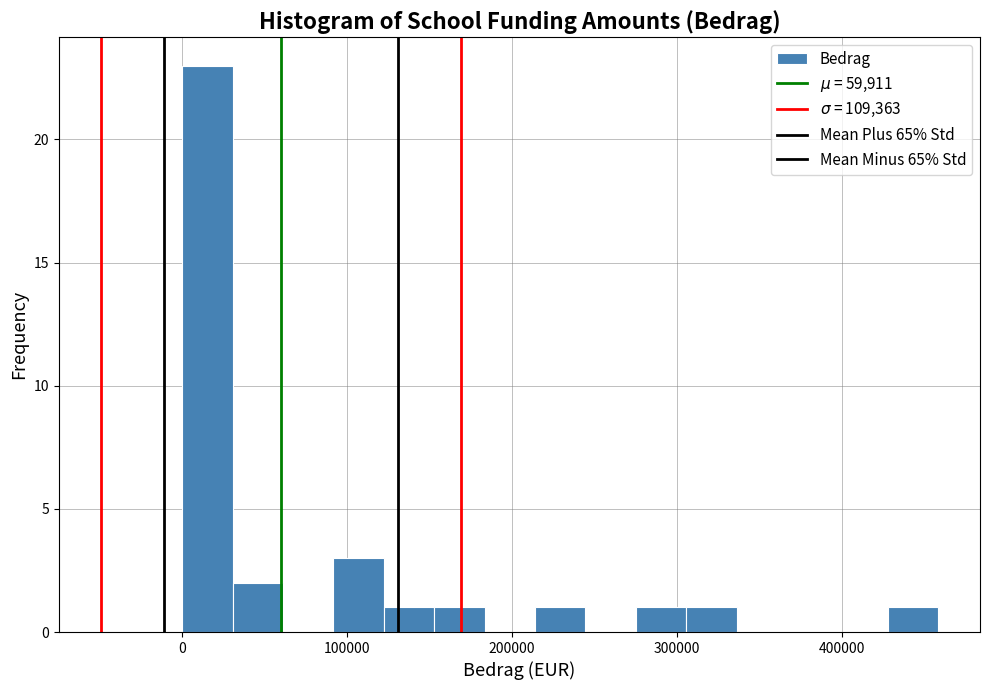

Read against the x-axis, roughly where is the centre of the tallest bar?

20000